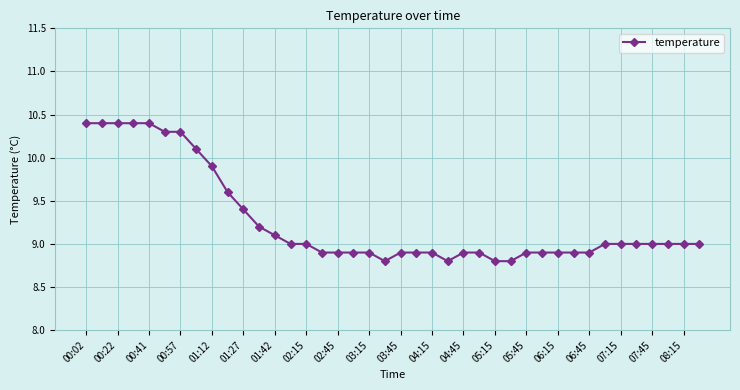

What is the value of the 30th point from the left?

8.9